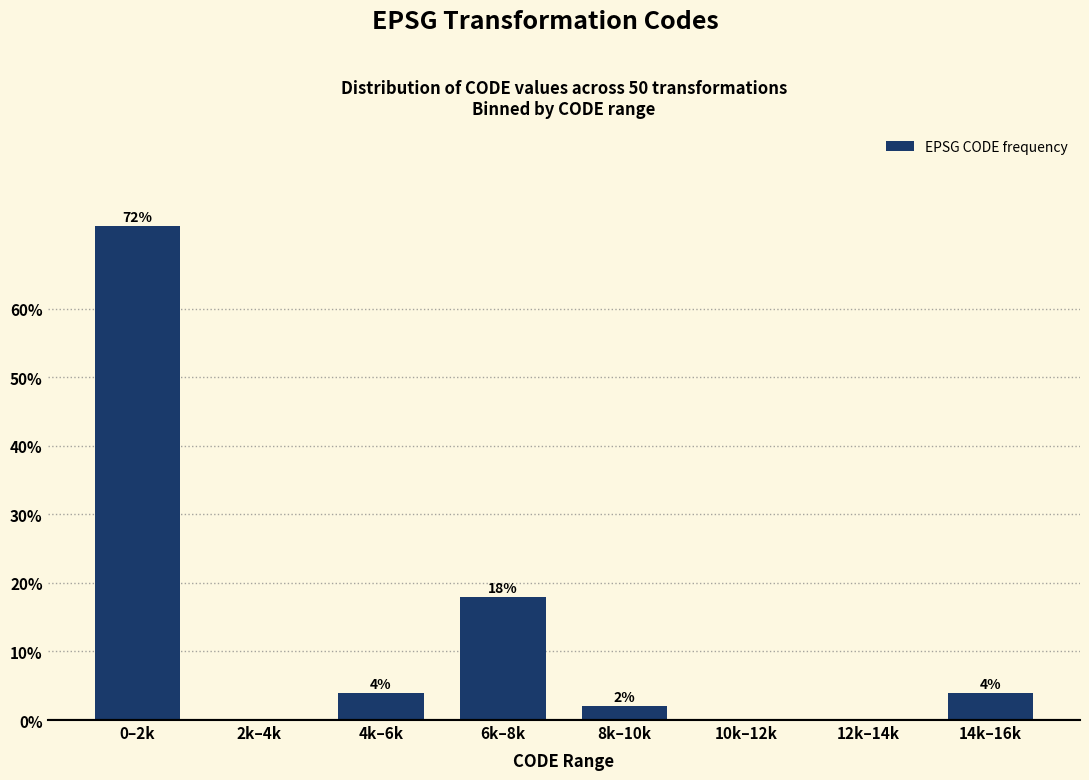

Reading left to right, transcribe all the data shown in this chart.

0–2k=72	2k–4k=0	4k–6k=4	6k–8k=18	8k–10k=2	10k–12k=0	12k–14k=0	14k–16k=4